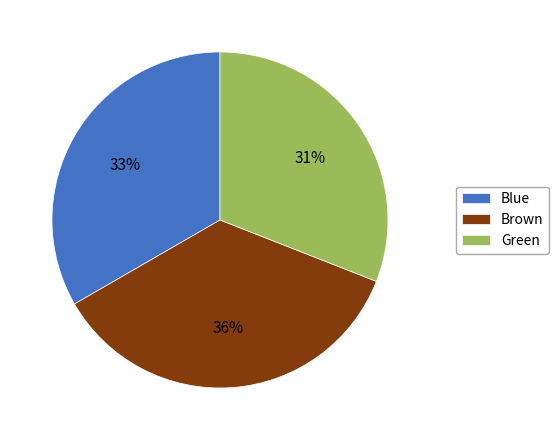

Rank the categories by value from lowest to highest.

Green, Blue, Brown